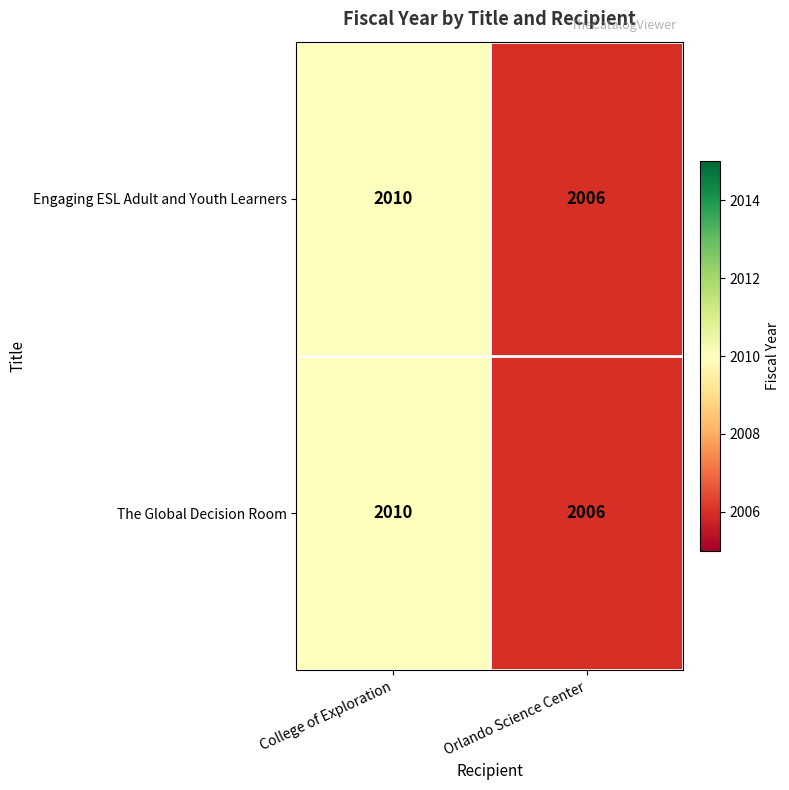

What is the difference between the Engaging ESL Adult and Youth Learners values at Orlando Science Center and College of Exploration?

4